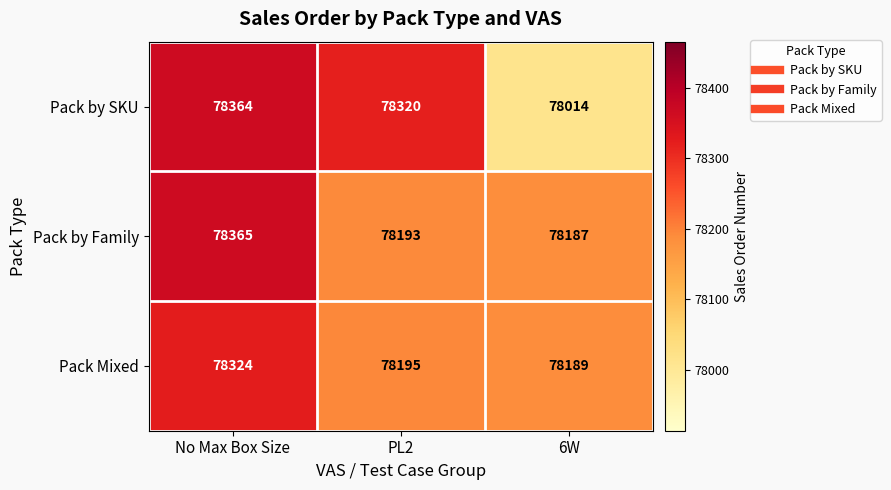

What is the sum of the Pack by Family values at PL2 and No Max Box Size?

156558